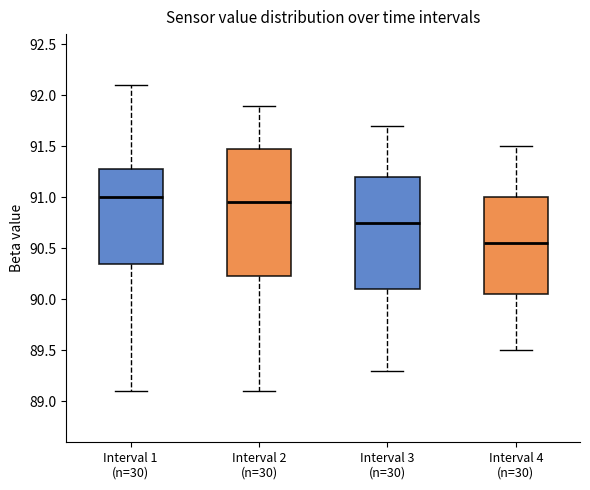

Comparing the boxes themselves (not the whiskers), which one is the tallest?

Interval 2 (n=30)